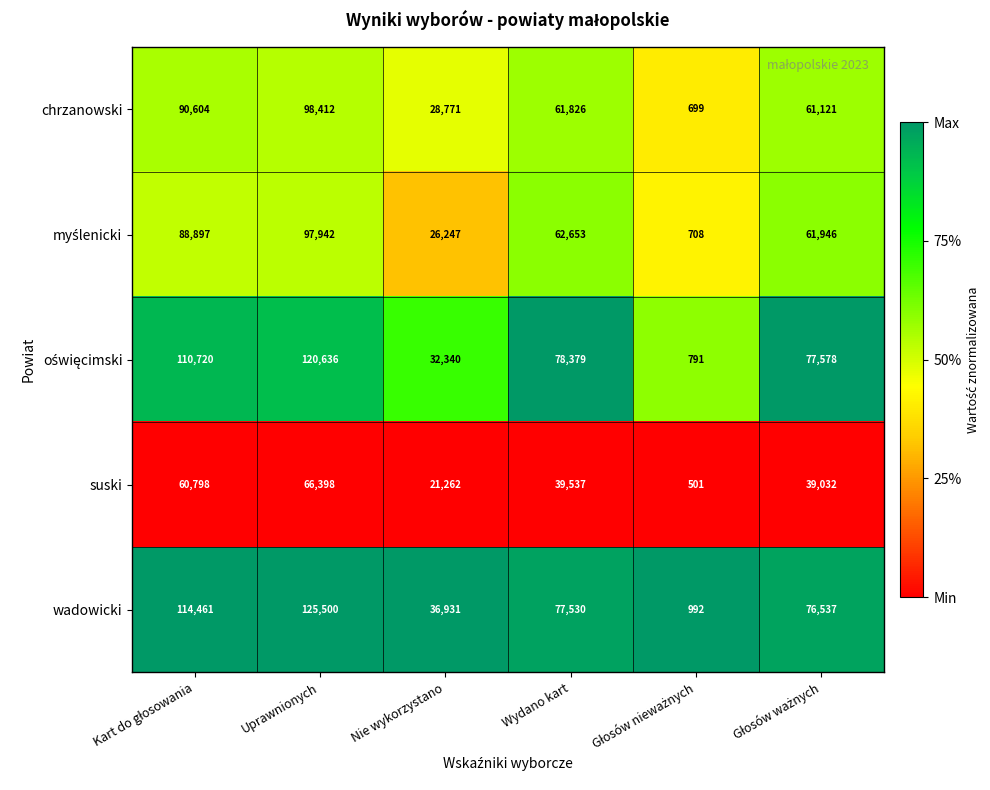

Which series has the largest total across all categories?

wadowicki